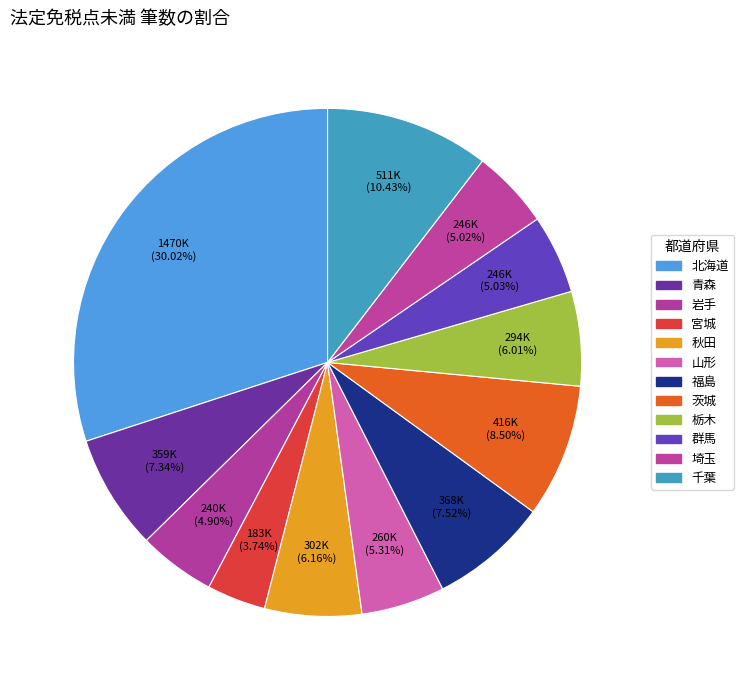

Rank the categories by value from highest to lowest.

北海道, 千葉, 茨城, 福島, 青森, 秋田, 栃木, 山形, 群馬, 埼玉, 岩手, 宮城